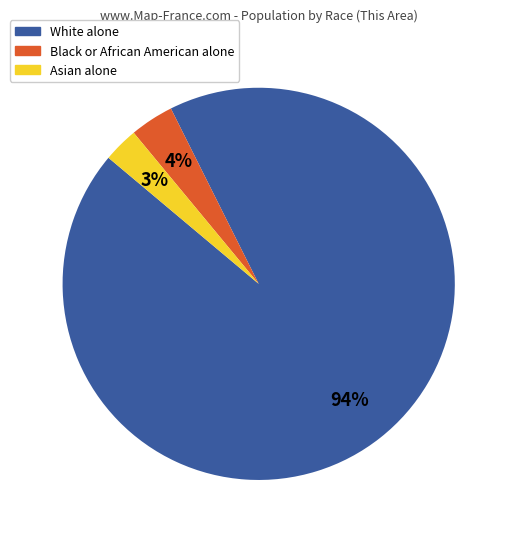

To the nearest percent, what is the difference between the Black or African American alone and Asian alone slice percentages?

1%